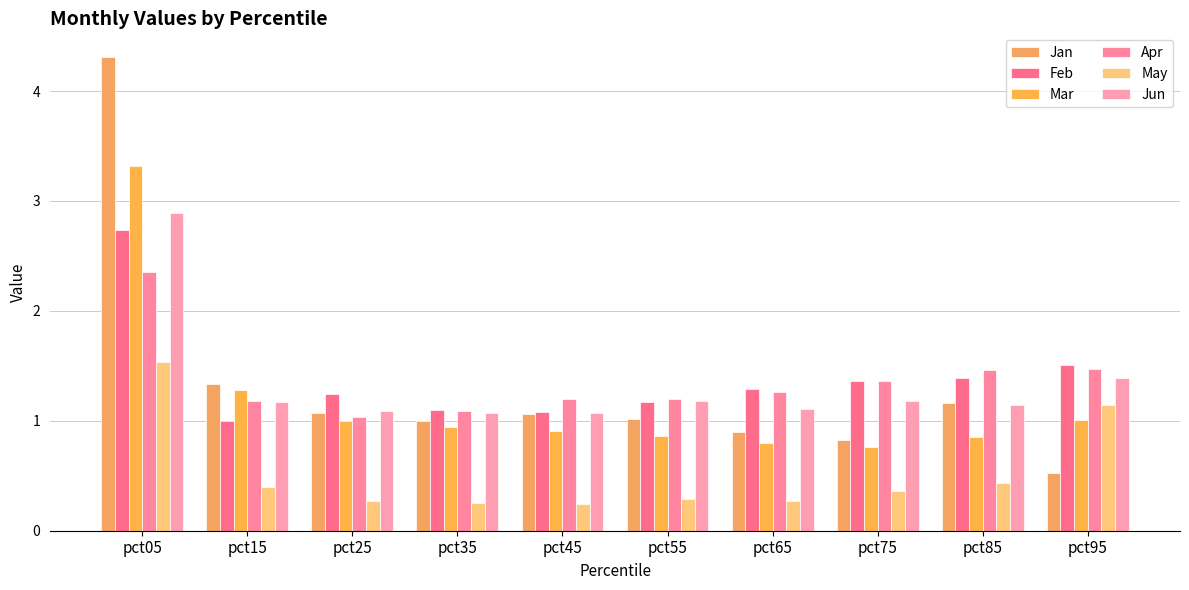

Which series changed the most between pct15 and pct35?

Mar